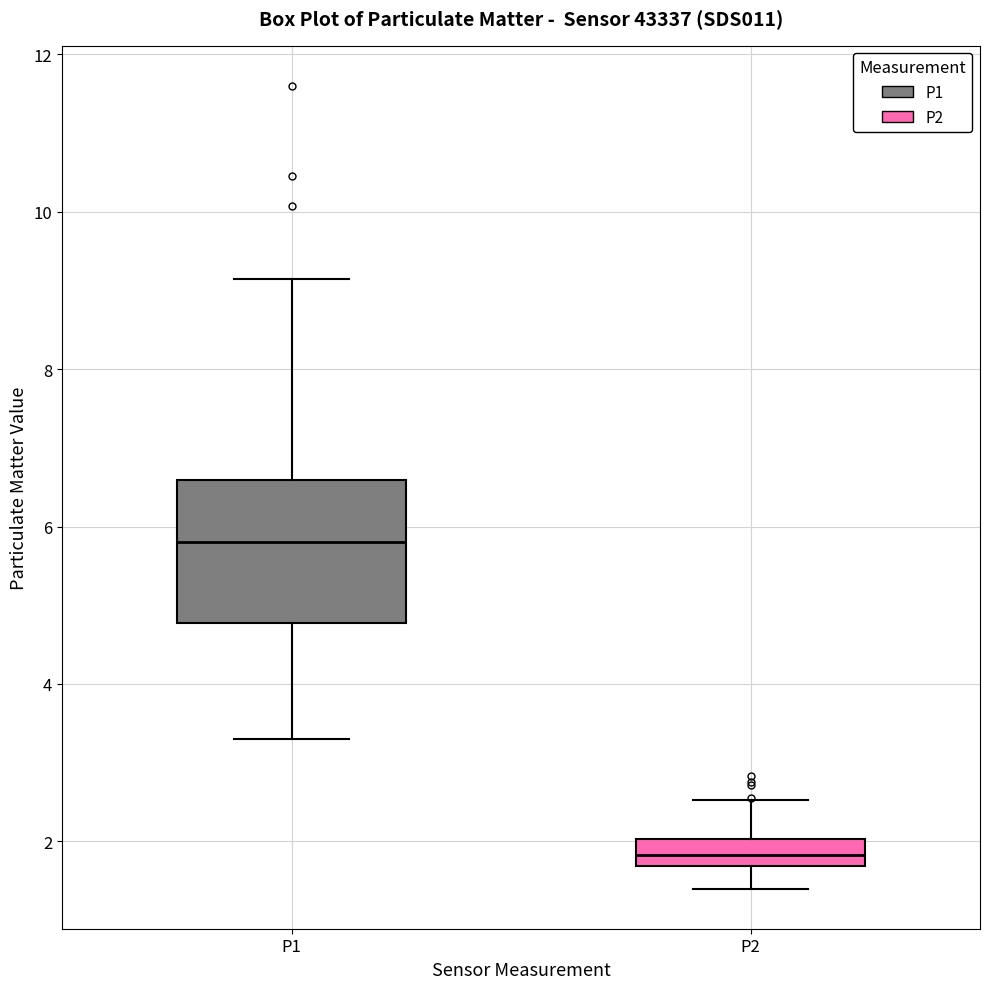

Which box's median line is the lowest?

P2